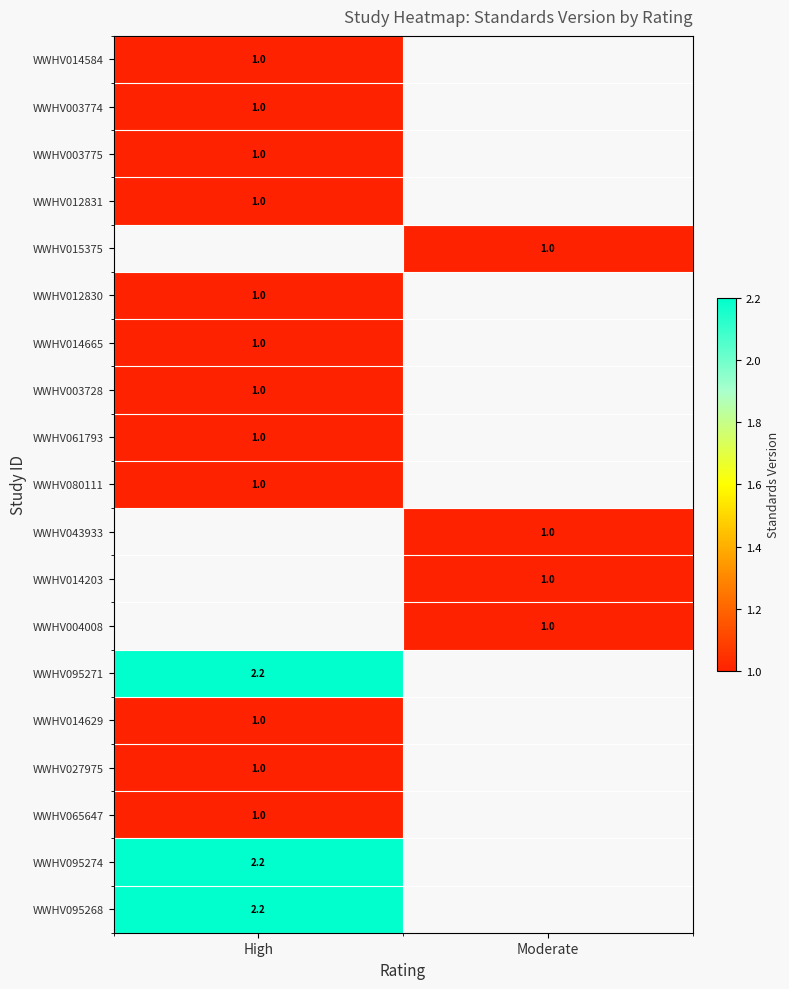

At which category does the chart reach its minimum across all series?

High